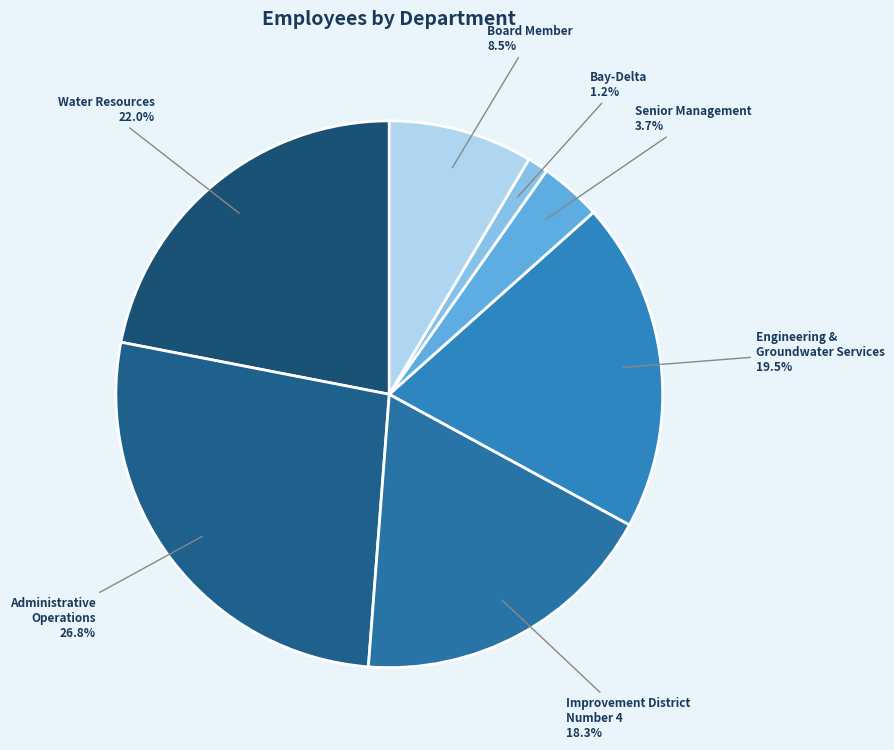

Which has a higher value, Administrative Operations or Water Resources?

Administrative Operations